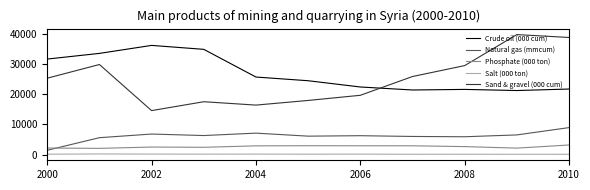

Which series has the largest total across all categories?

Crude oil (000 cum)